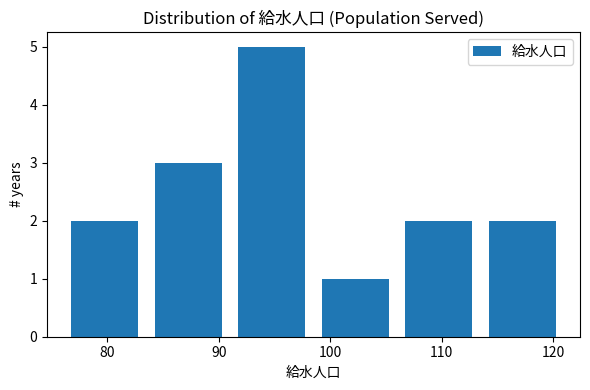

Reading left to right, list every bar in this chart as the range it spans on the x-axis followed by its height. Neither the bar edges nor the heights are printed on the chart, so give them approximately, as read against the axes.

76.0 to 83.5: 2
83.5 to 91.0: 3
91.0 to 98.5: 5
98.5 to 106.0: 1
106.0 to 113.5: 2
113.5 to 121.0: 2